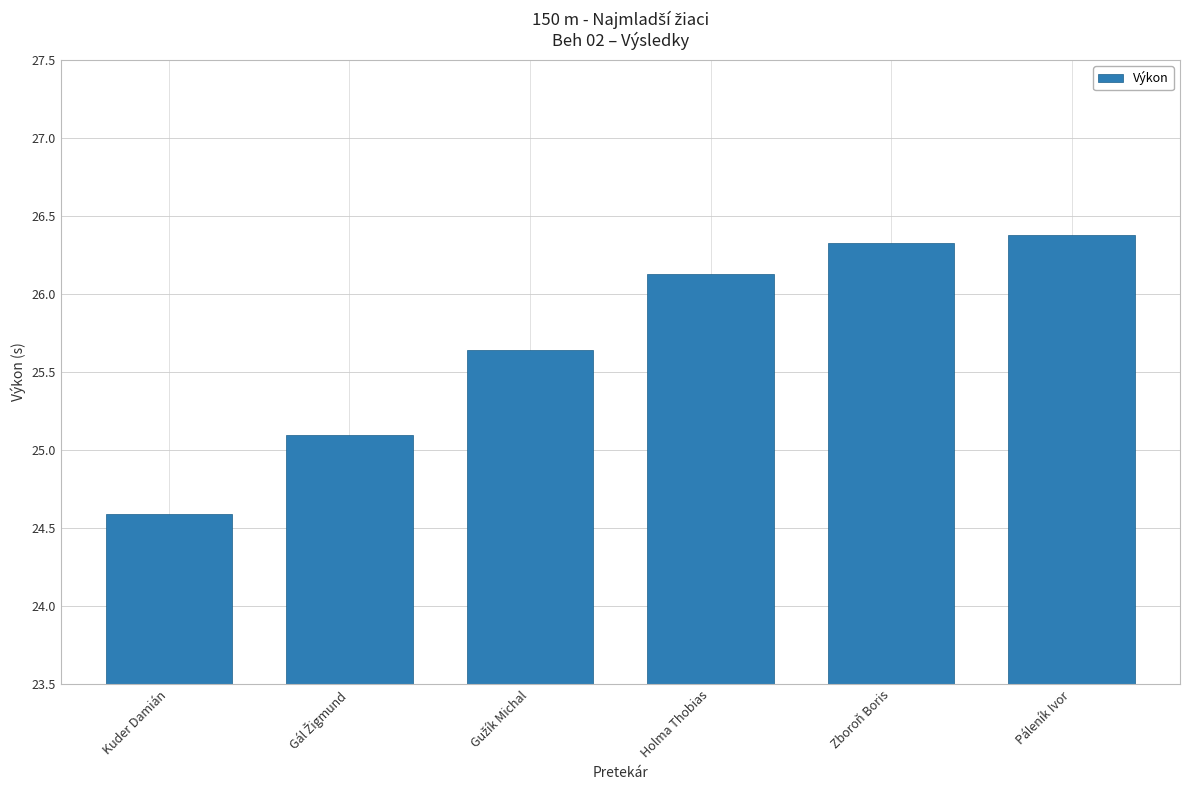

What is the difference between the maximum and minimum values?

1.8